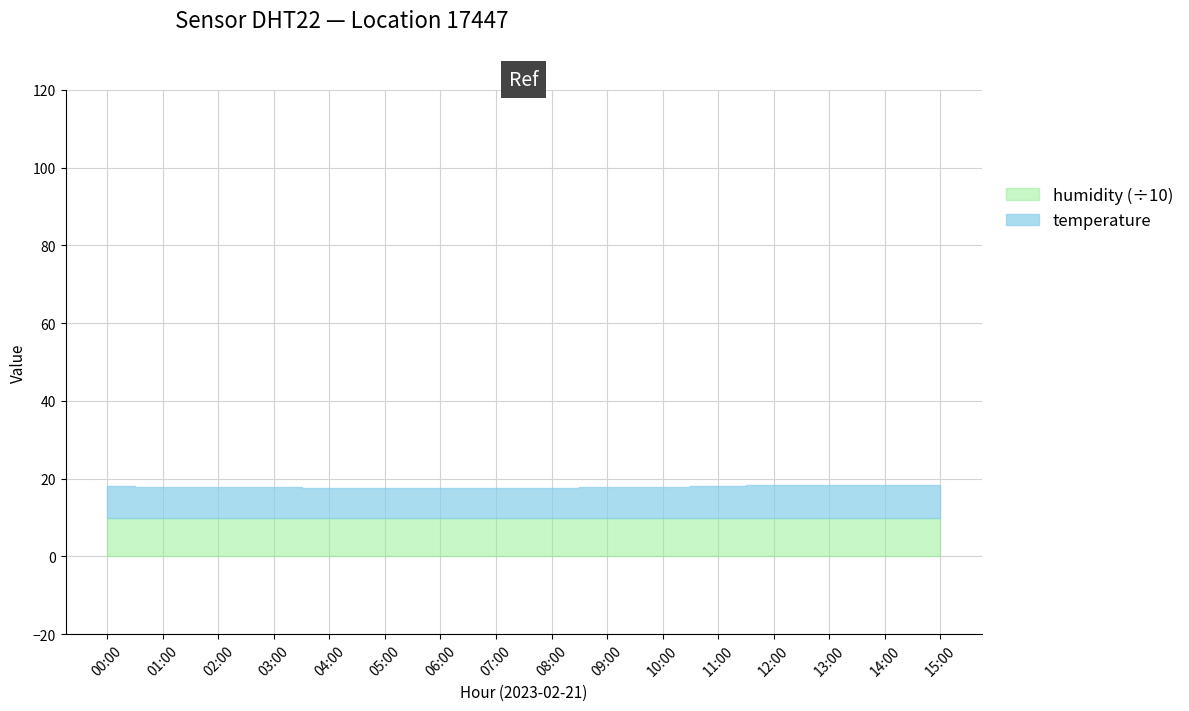

What is the sum of all temperature values?

127.3